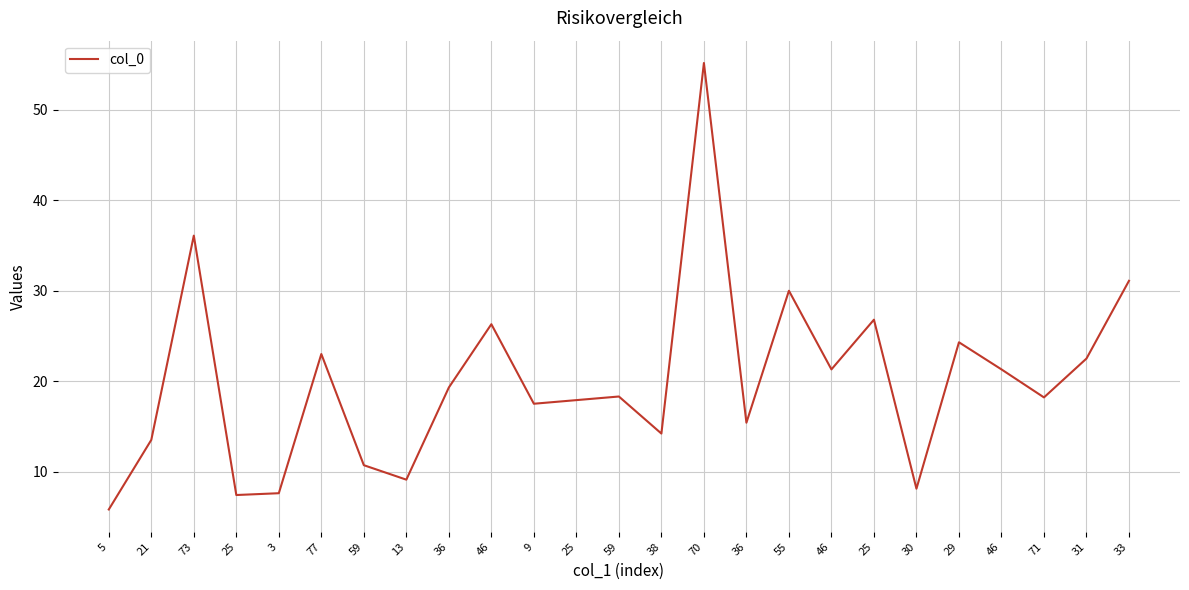

At which category does the data reach its first local peak?

73